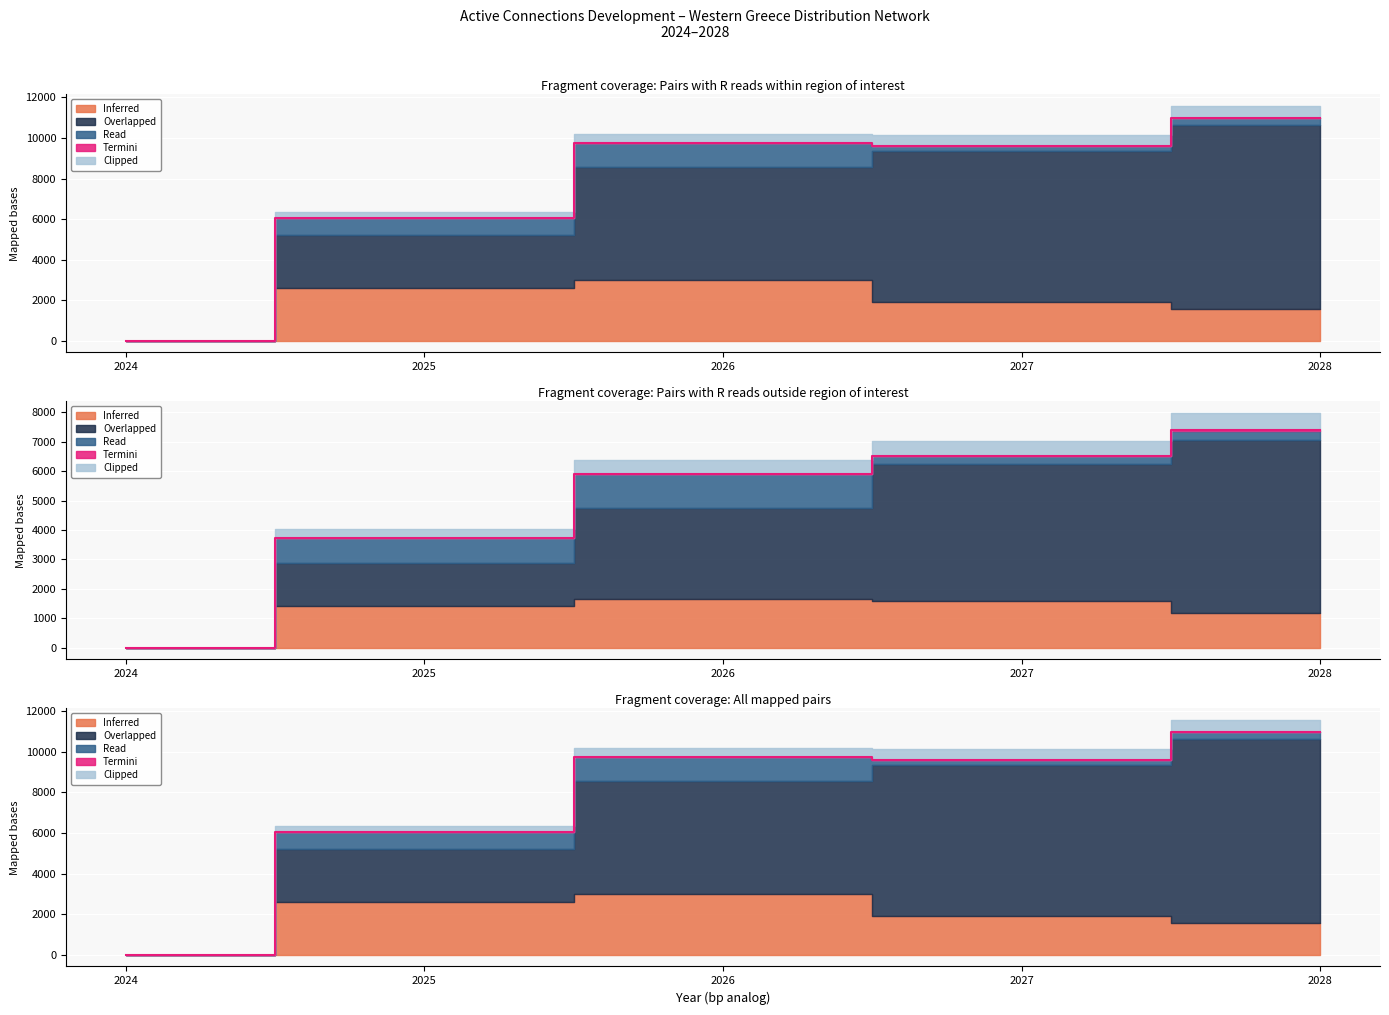

What are all the series names shown in the legend?

Inferred, Overlapped, Read, Termini, Clipped